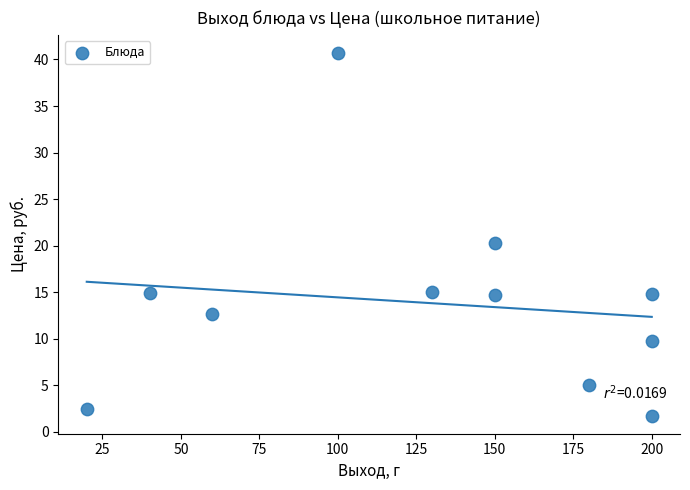

What is the range of Y values (max minus min)?

39.0